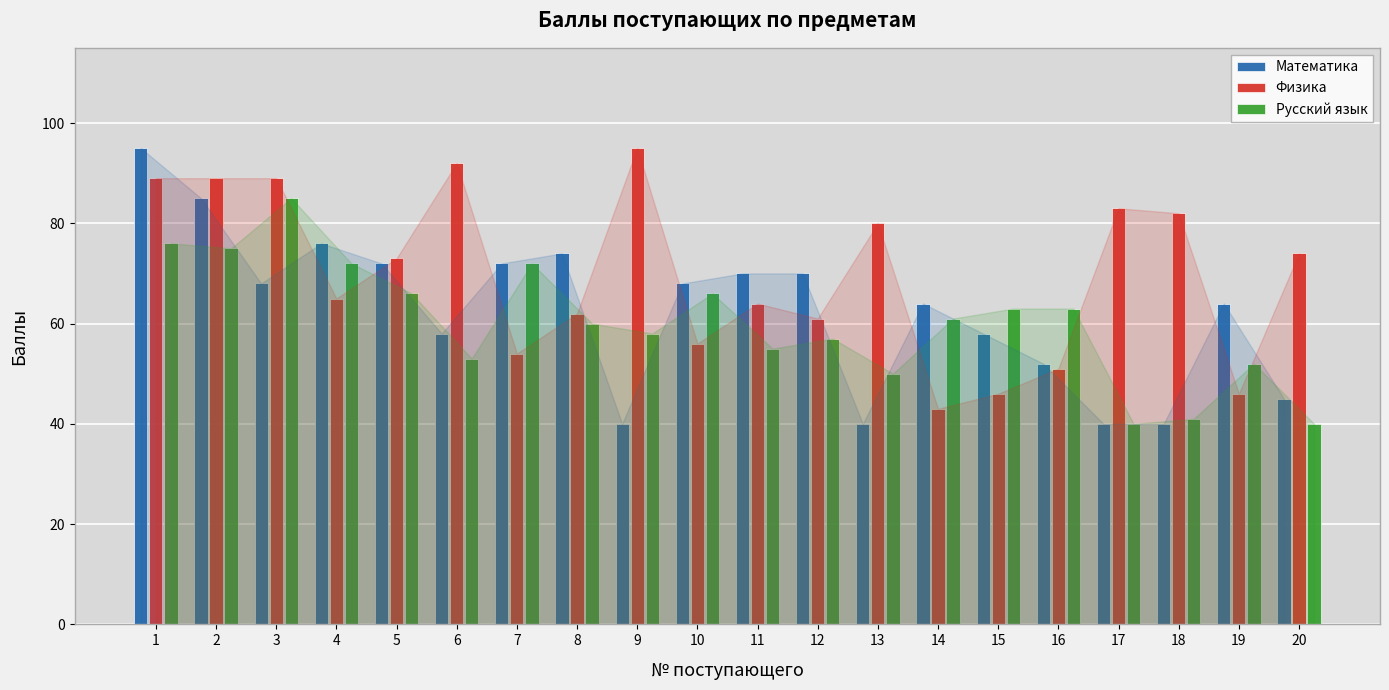

The value of Русский язык at 19 is 72. True or false?

False